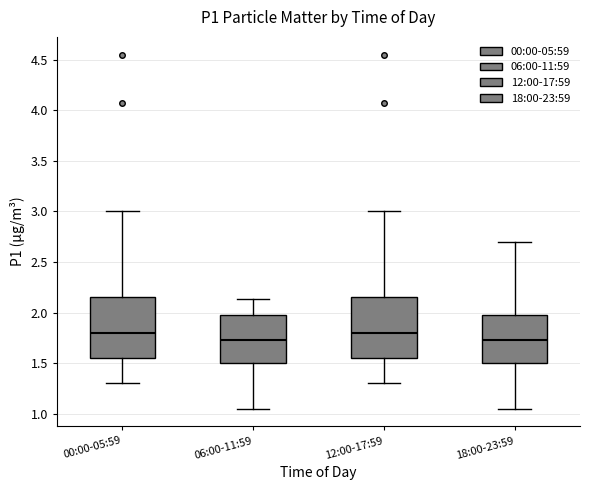

Reading left to right, read every box against the y-axis: the position of its median line, the range the box covers, and the ends of its whiskers. The values are not printed on the chart, so give them approximately, as read against the axis.

00:00-05:59: median 1.80, box 1.55 to 2.15, whiskers 1.30 to 3.00
06:00-11:59: median 1.75, box 1.50 to 2.00, whiskers 1.05 to 2.15
12:00-17:59: median 1.80, box 1.55 to 2.15, whiskers 1.30 to 3.00
18:00-23:59: median 1.75, box 1.50 to 2.00, whiskers 1.05 to 2.70